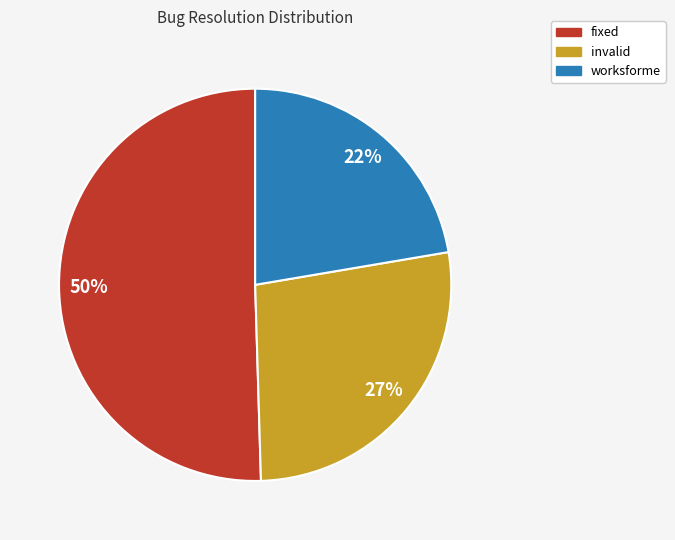

What is the largest slice in the pie chart?

fixed